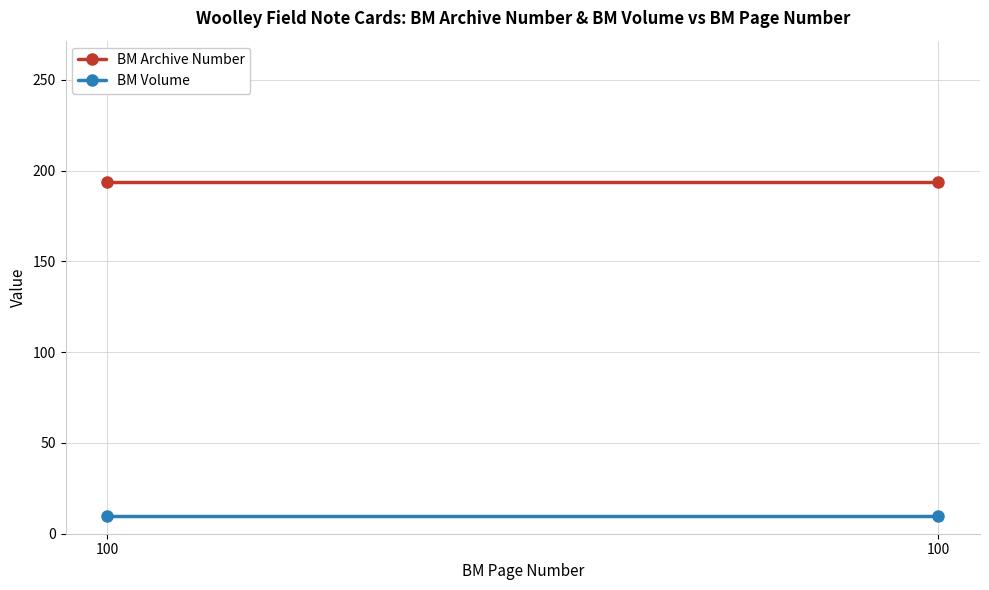

Which category has the lowest value in the BM Volume series?

100